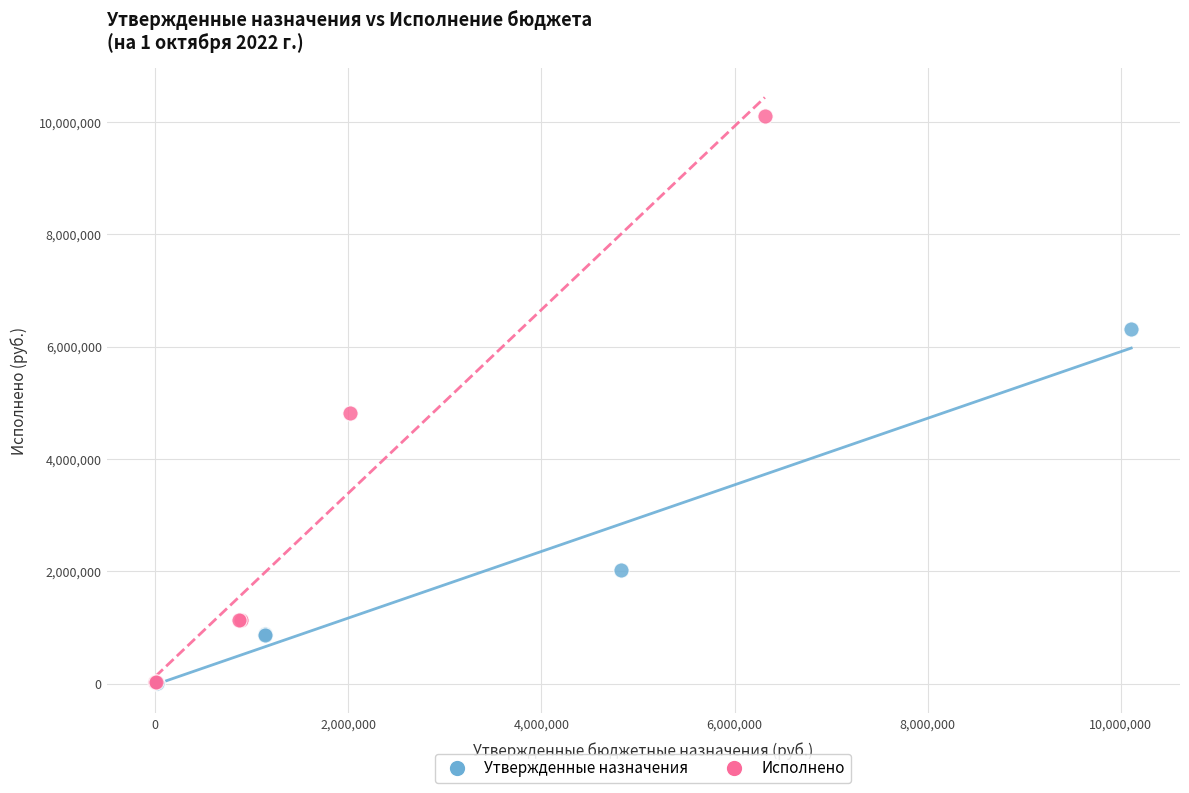

Which series reaches the maximum Y coordinate?

Исполнено